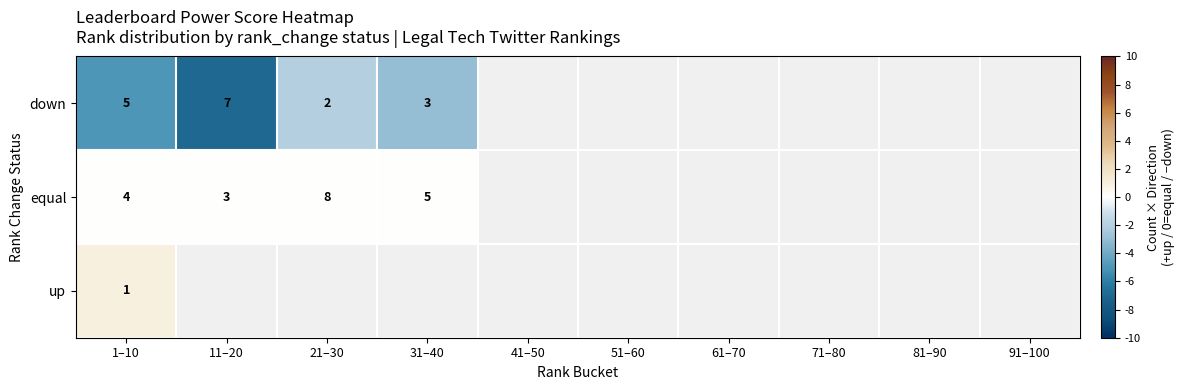

Is it true that equal equals 8 at 21–30?

True